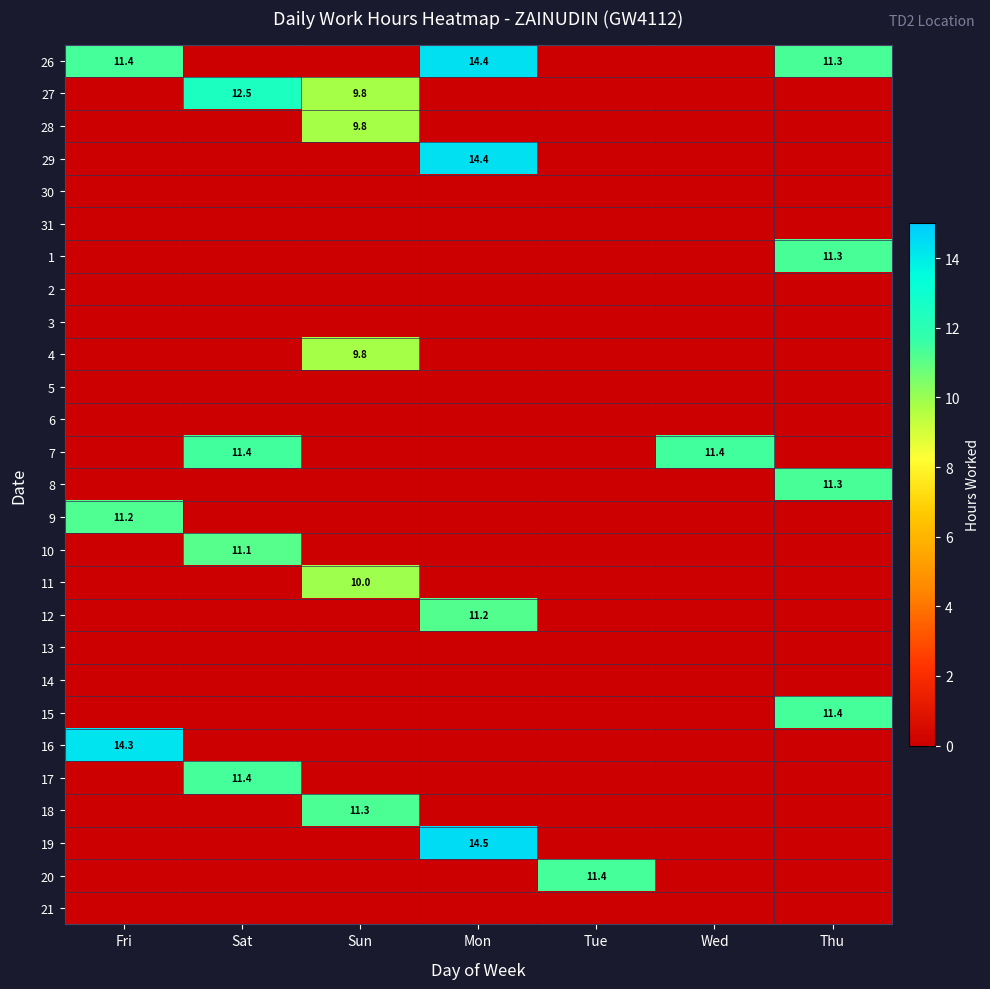

What is the difference between the 26 values at Thu and Mon?

3.1